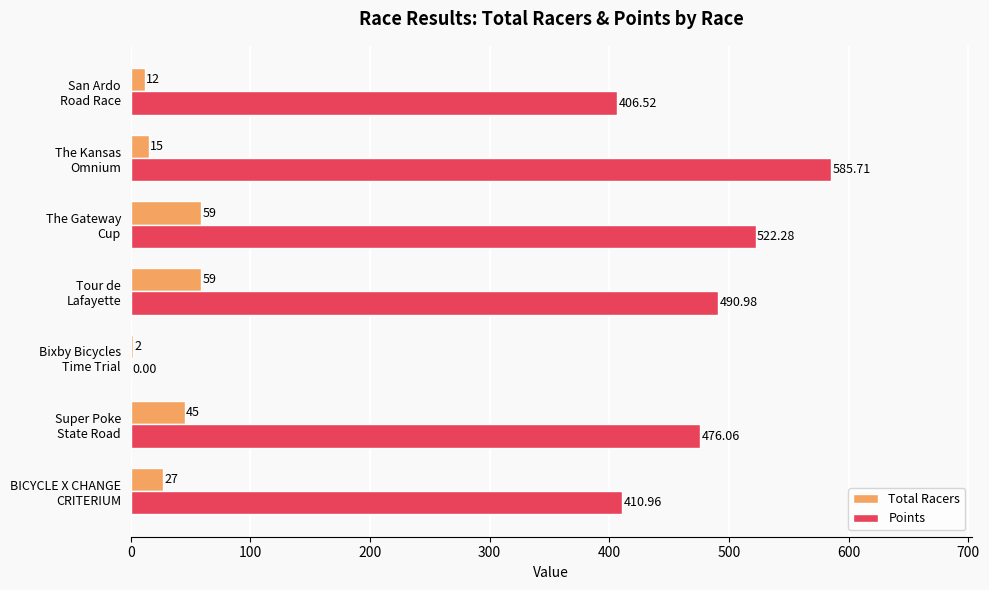

Which series has the largest total across all categories?

Points